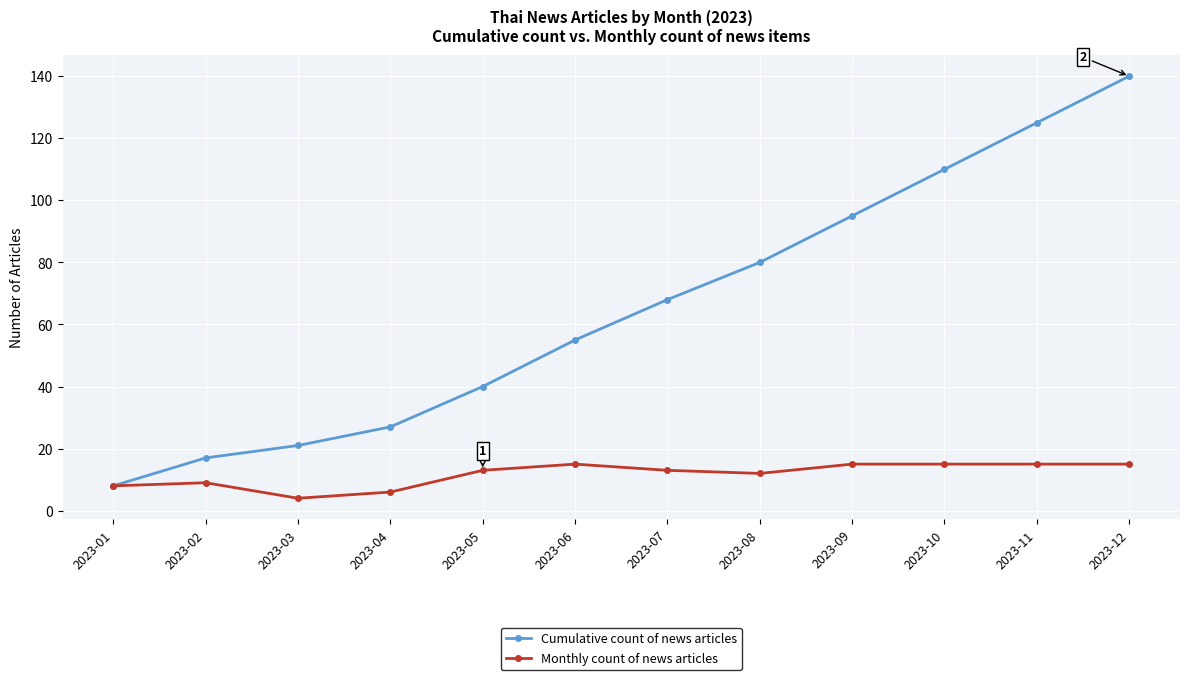

What is the difference between the Cumulative count of news articles values at 2023-06 and 2023-07?

13